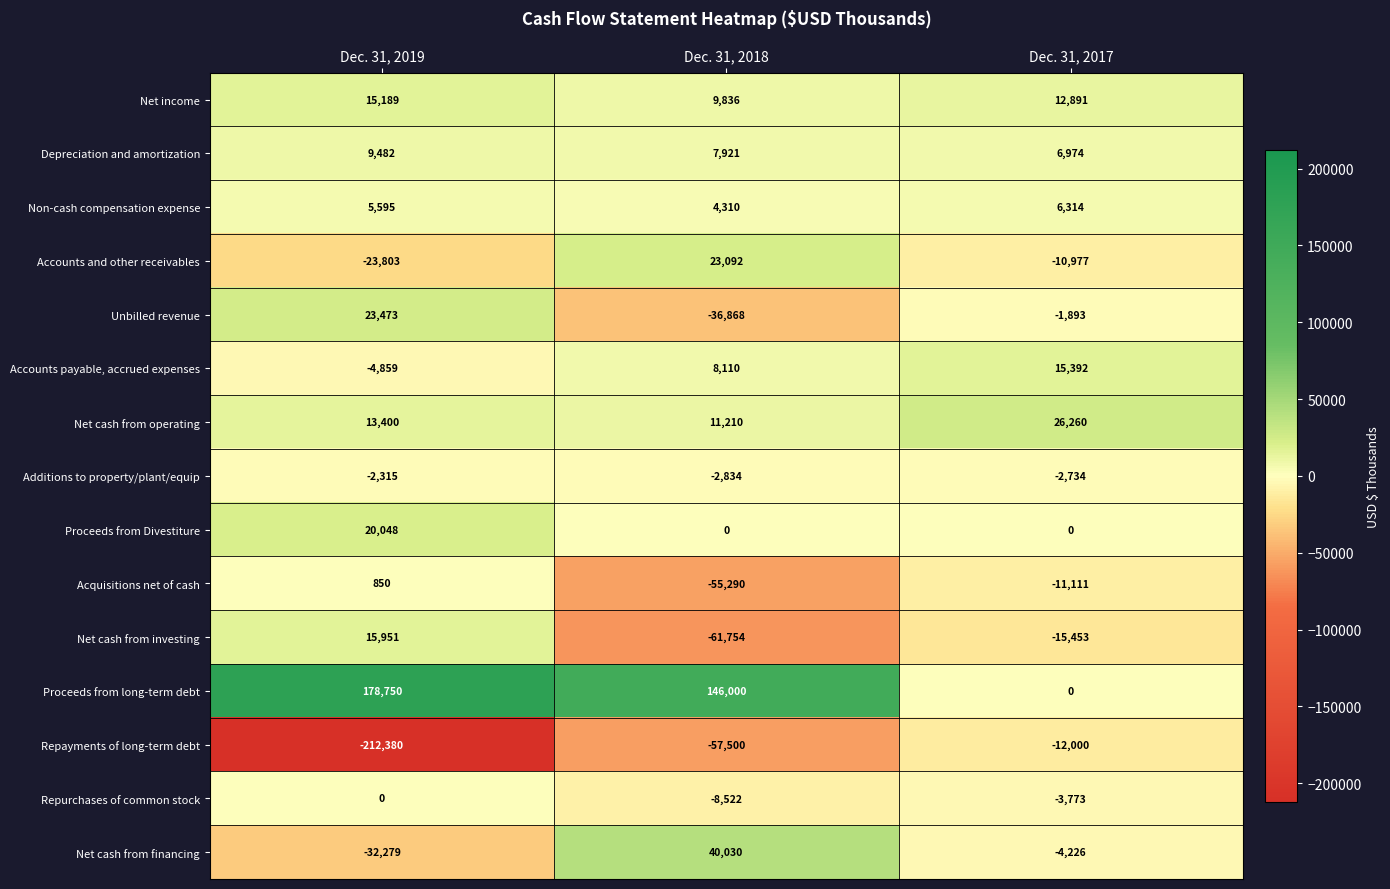

Between Dec. 31, 2018 and Dec. 31, 2017, which series saw the biggest shift?

Proceeds from long-term debt